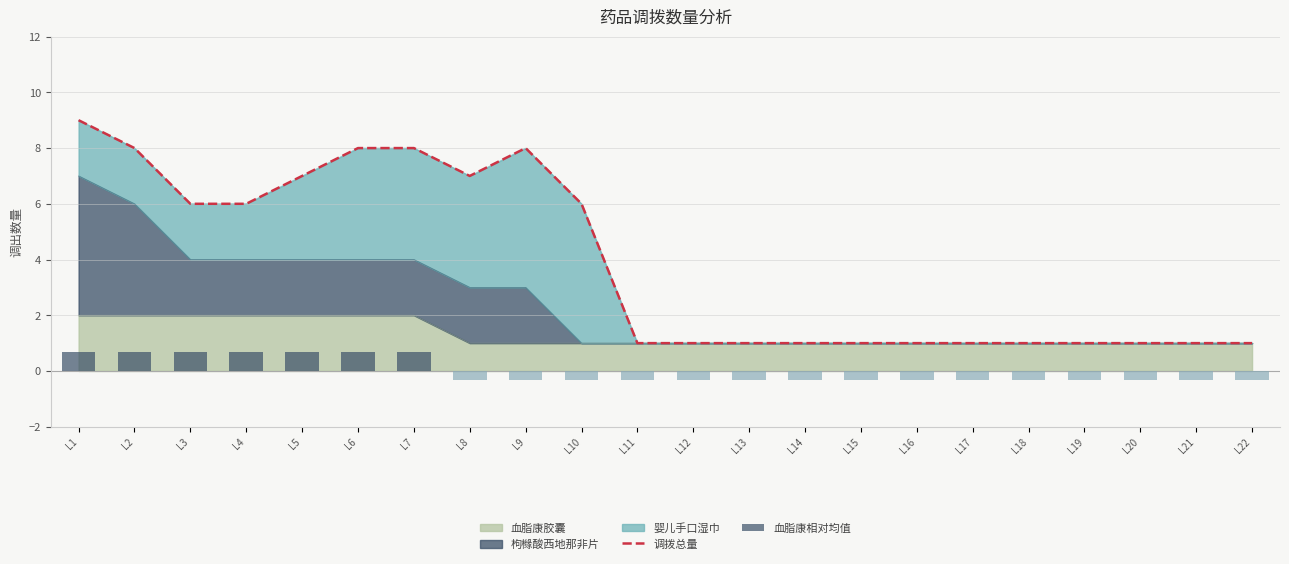

How many groups of bars are there?

22